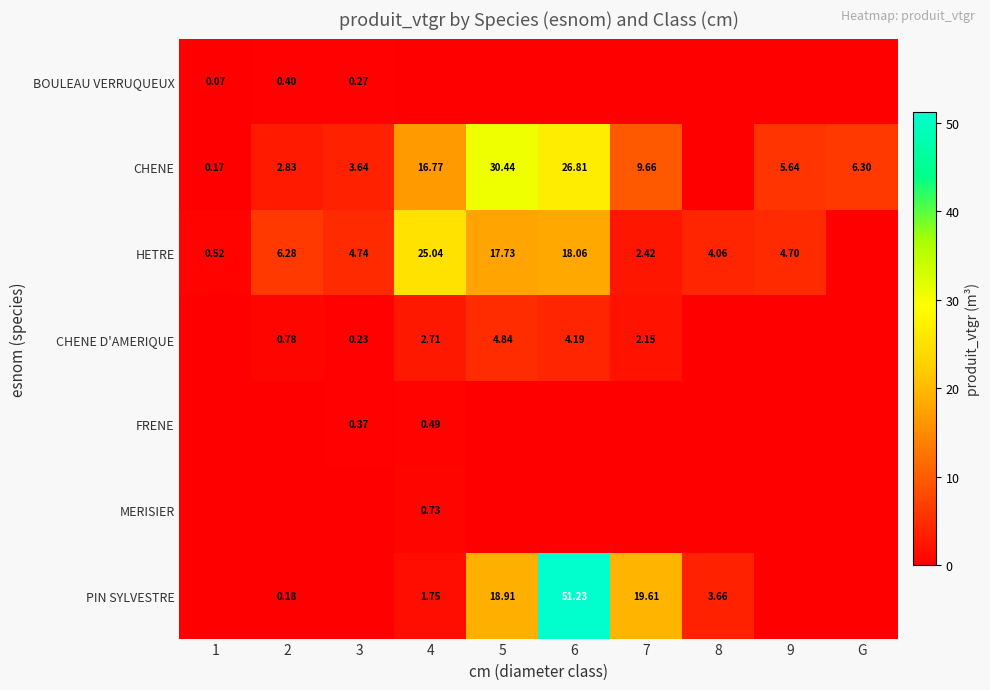

Which has a higher value, 6 or 7?

6